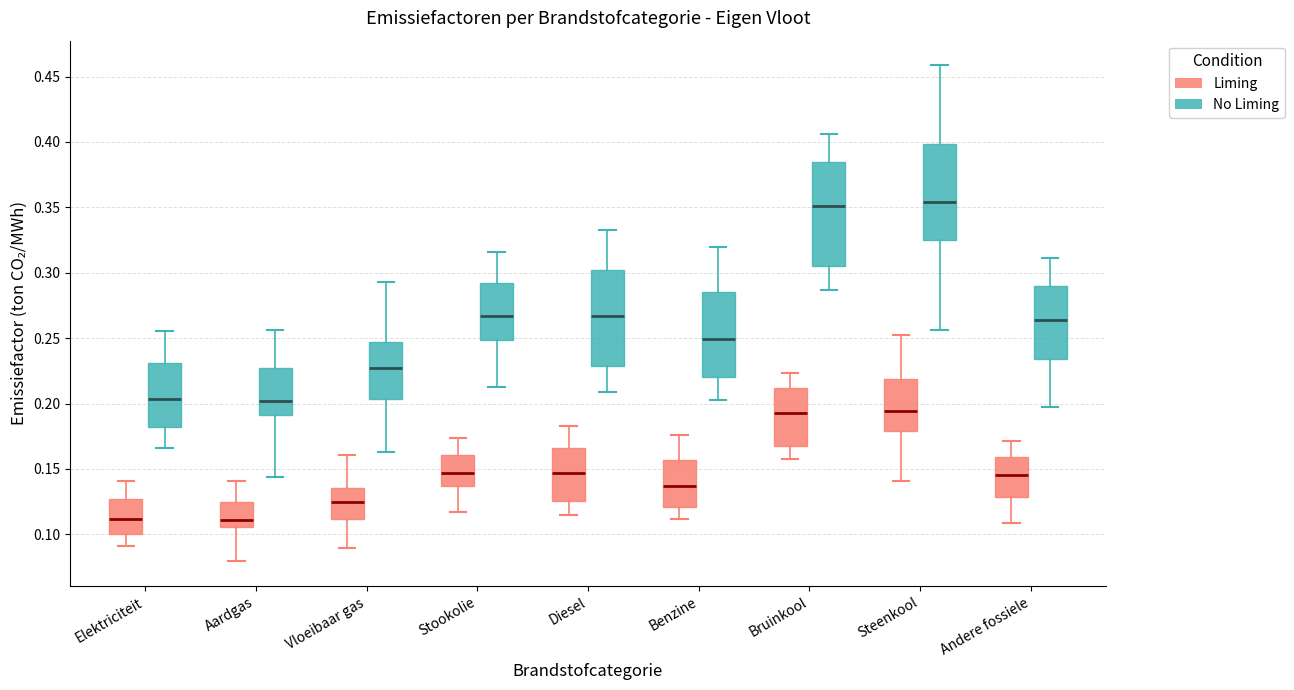

Comparing the boxes themselves (not the whiskers), which one is the tallest?

Bruinkool (No Liming)